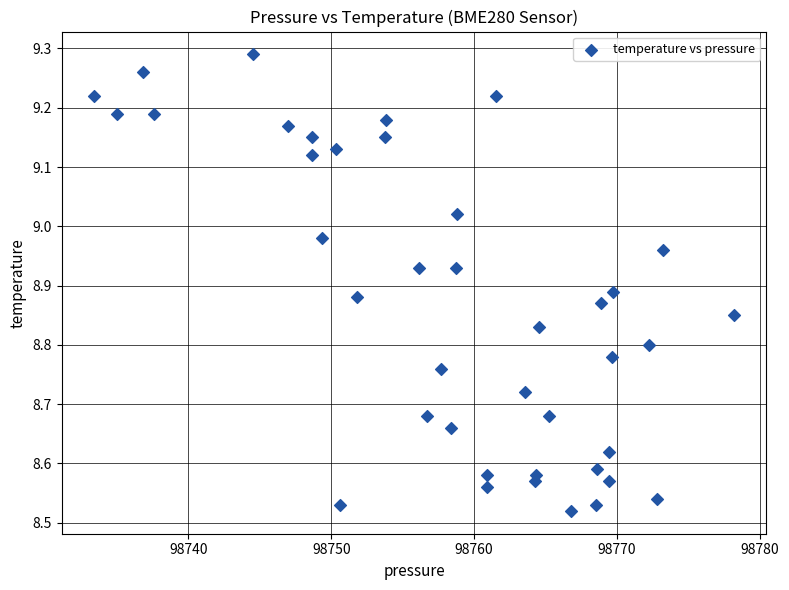

What is the range of X values (max minus min)?

44.8